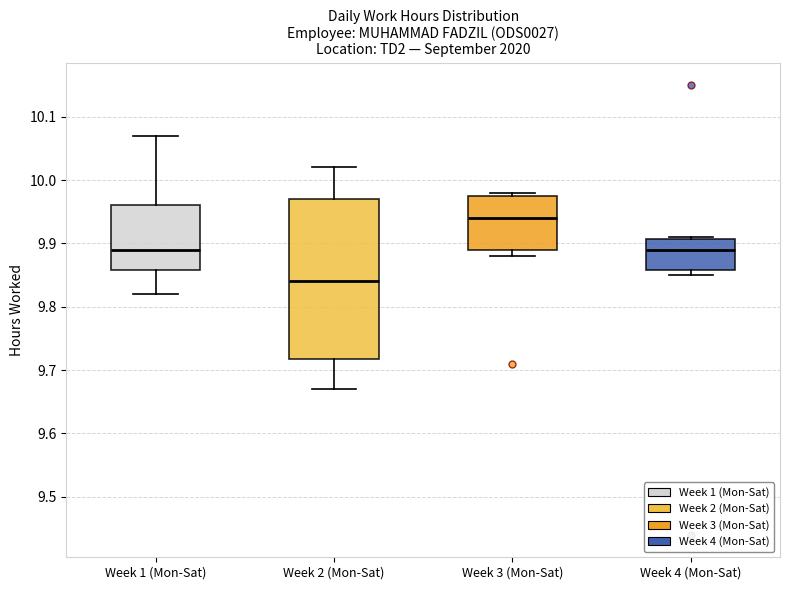

Which box is the tallest, from its lower edge to its upper edge?

Week 2 (Mon-Sat)